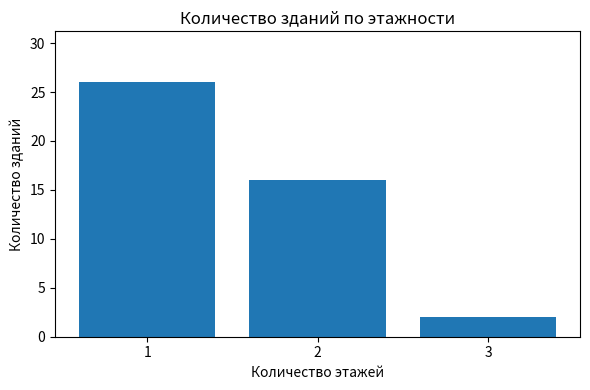

What is the sum of the values at 1 and 3?

28